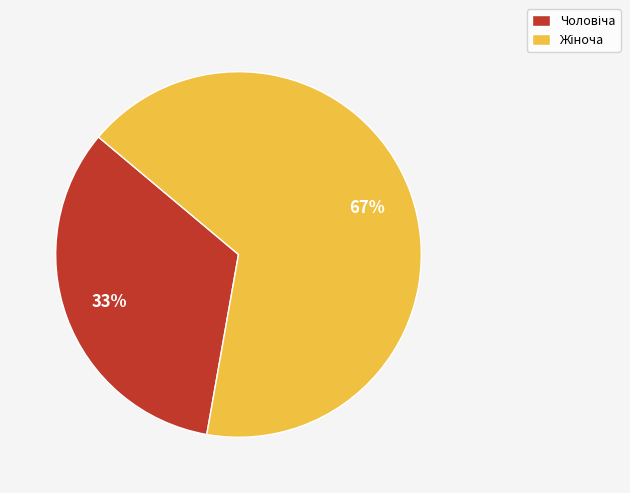

To the nearest percent, what is the average slice percentage?

50%